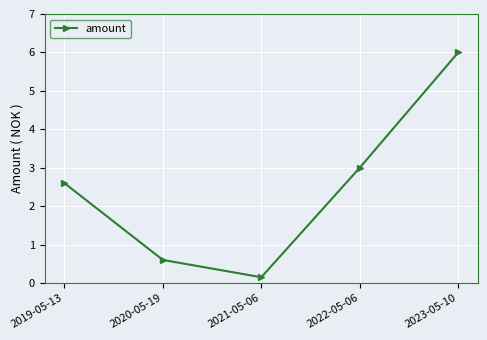

Rank the categories by value from lowest to highest.

2021-05-06, 2020-05-19, 2019-05-13, 2022-05-06, 2023-05-10